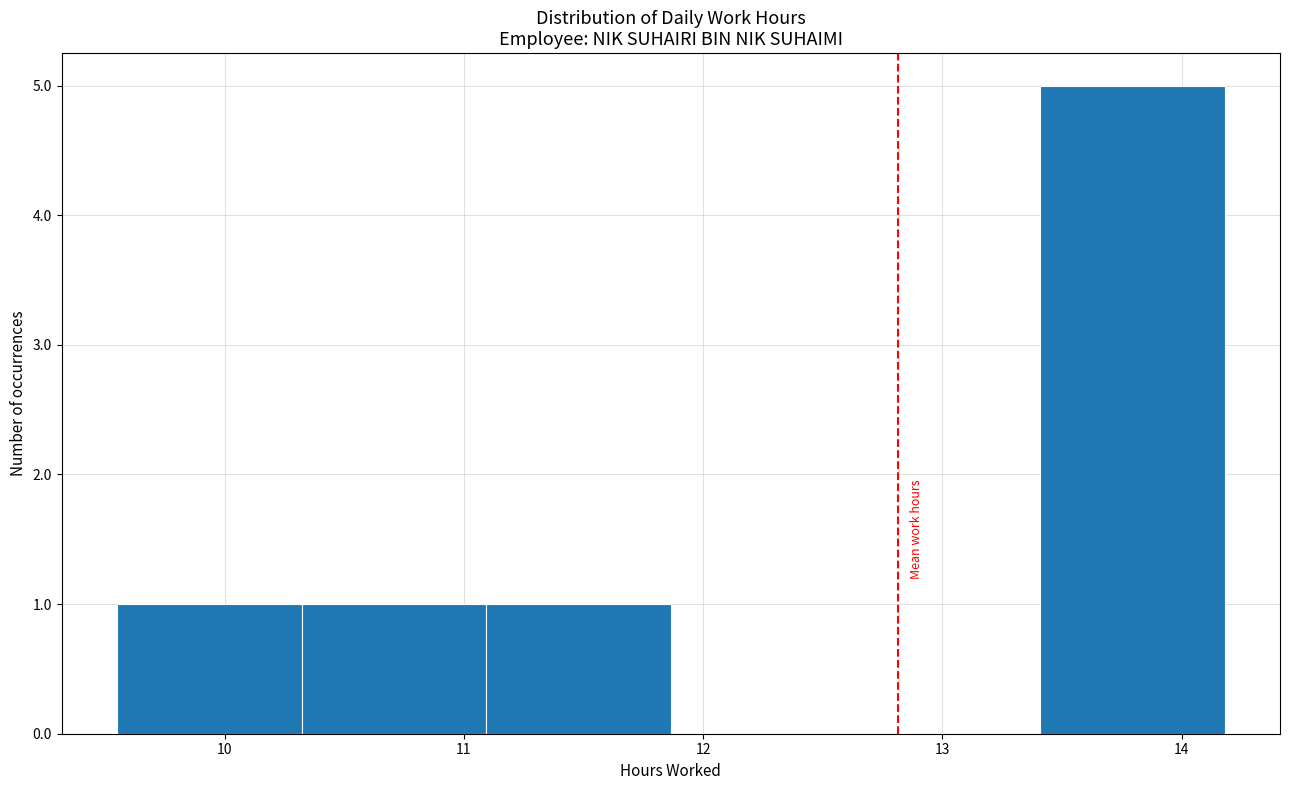

How tall is the bar that spans 9.6 to 10.3 on the x-axis? Neither the bar edges nor the heights are printed on the chart, so give them approximately, as read against the axes.

1